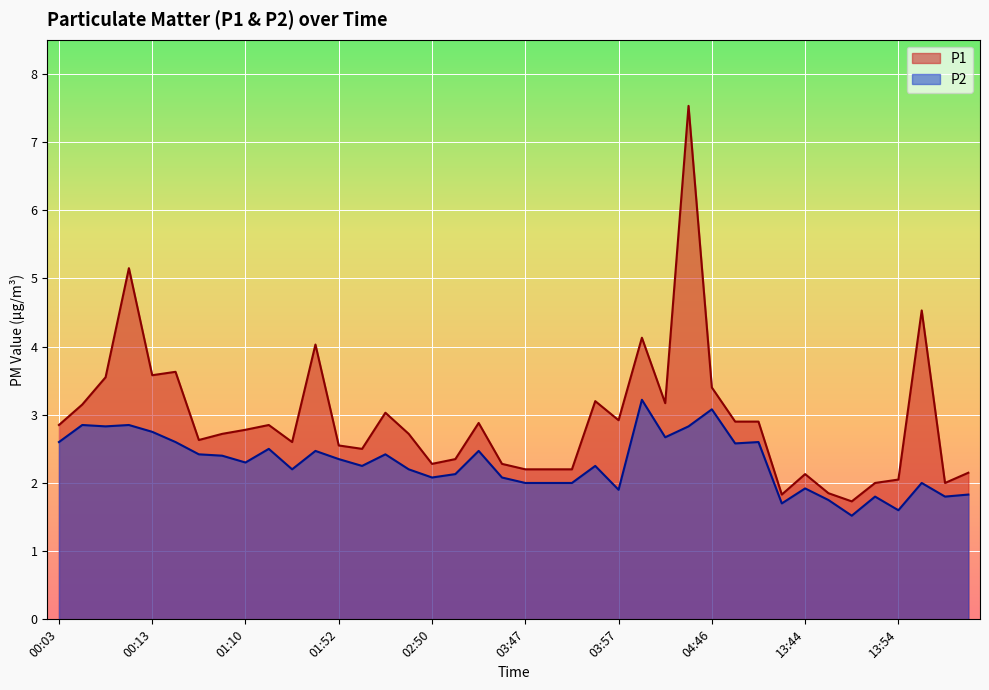

Where is the first local minimum for P1?

00:13